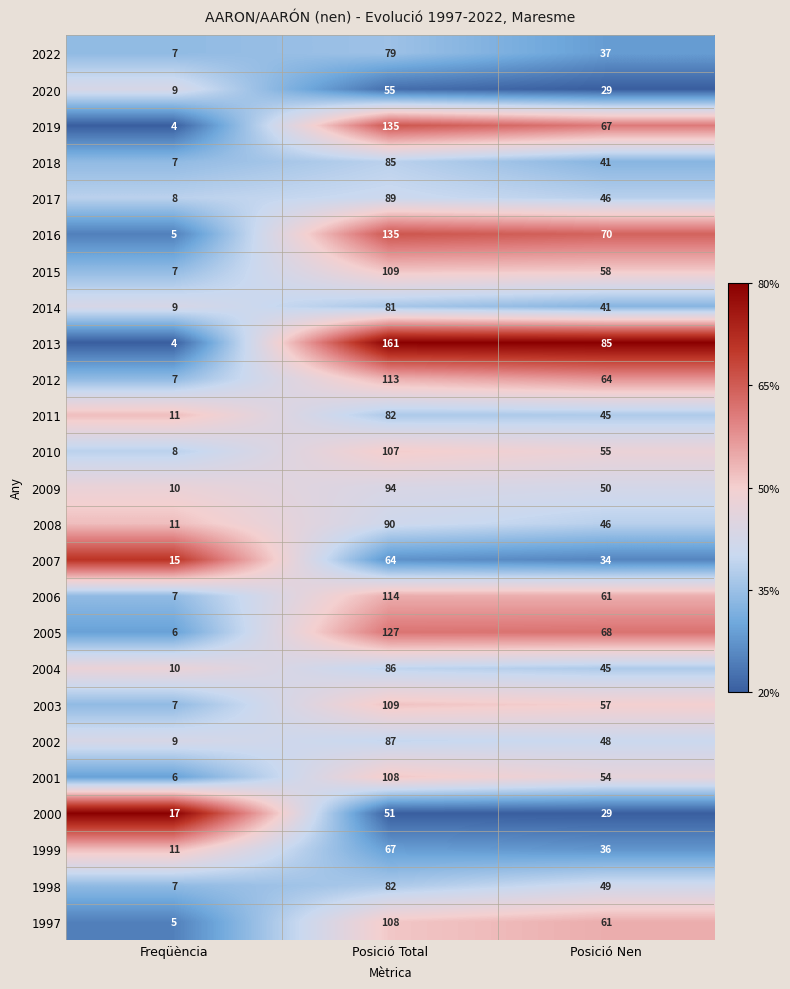

Where does the 2010 series first go above 55?

Posició Total